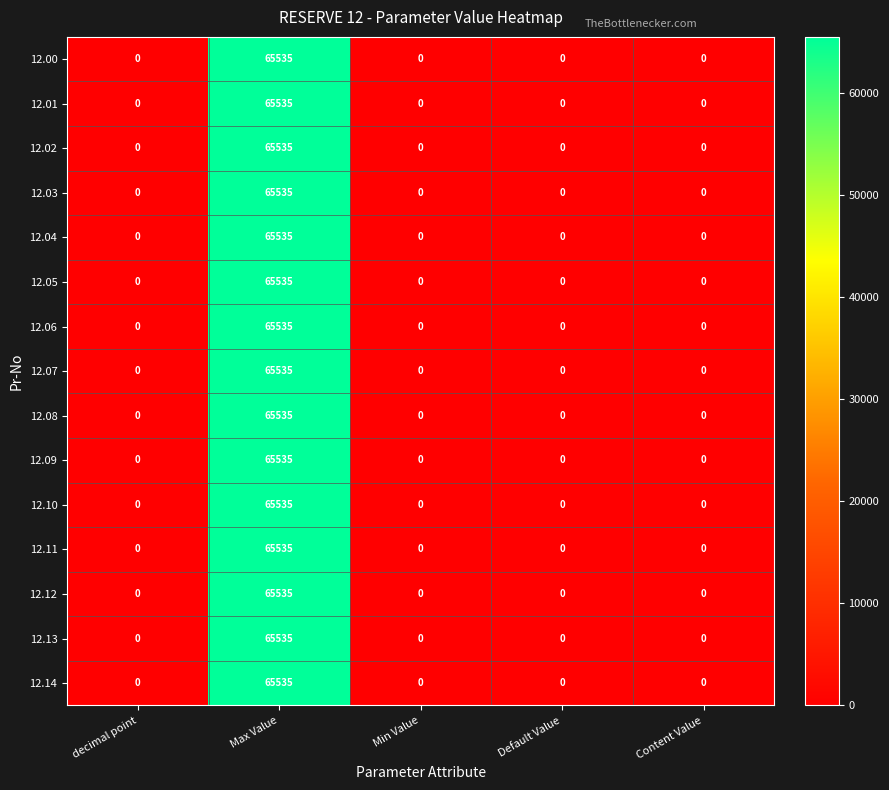

At which category is the sum across all series the highest?

Max Value